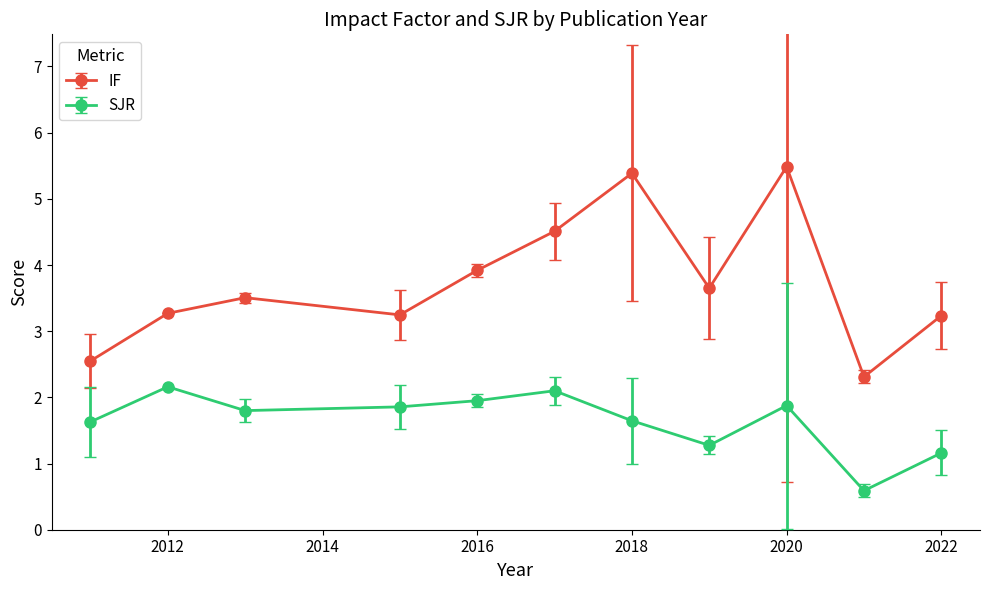

What is the maximum value for SJR?

2.2